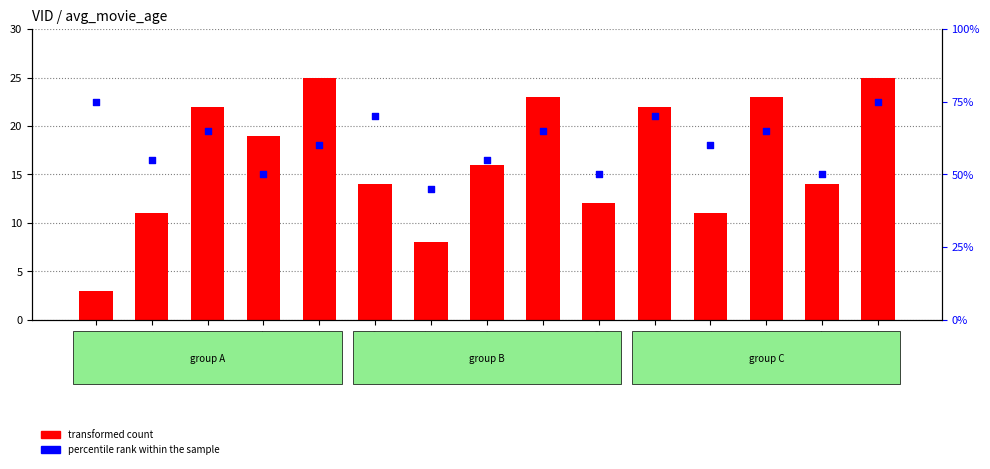

Which series reaches the maximum Y coordinate?

percentile rank within the sample